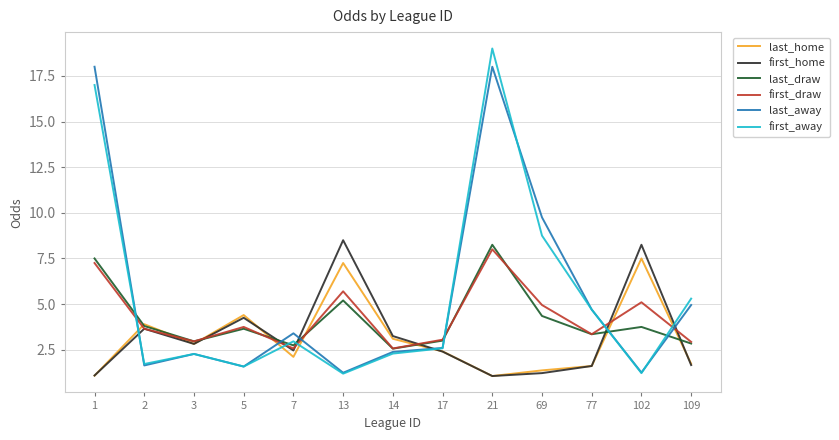

At which category is the sum across all series the highest?

21